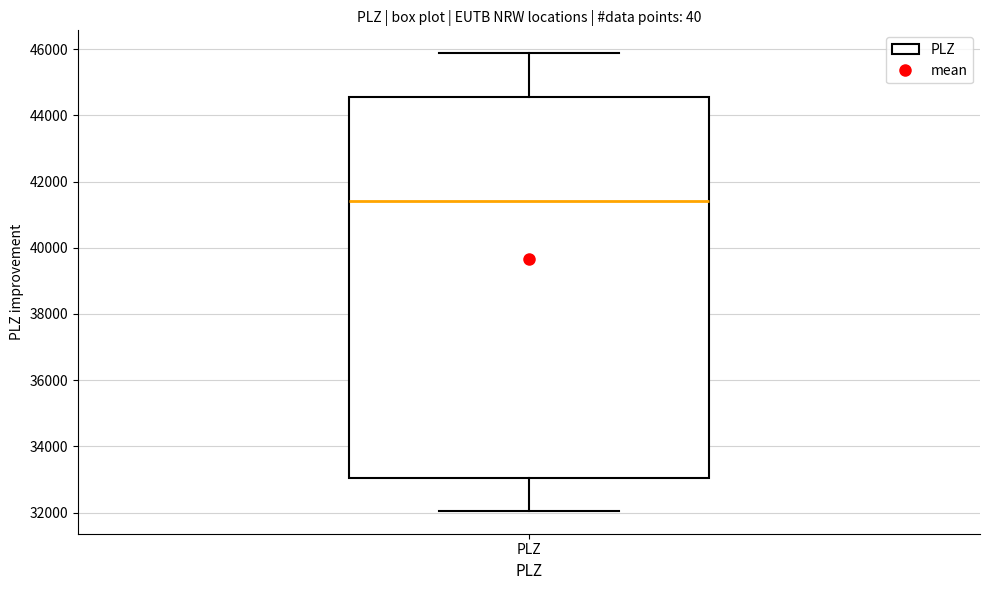

Where is the lower edge of the box for PLZ on the y-axis? The values are not printed on the chart, so give them approximately, as read against the axis.

33000